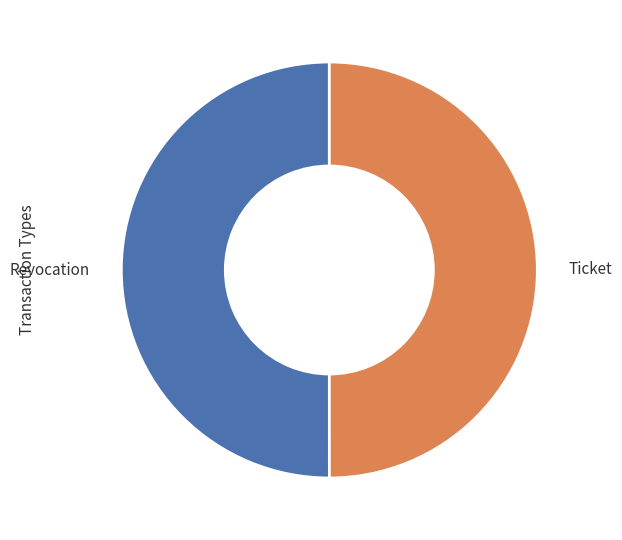

Count the number of slices in the pie.

2